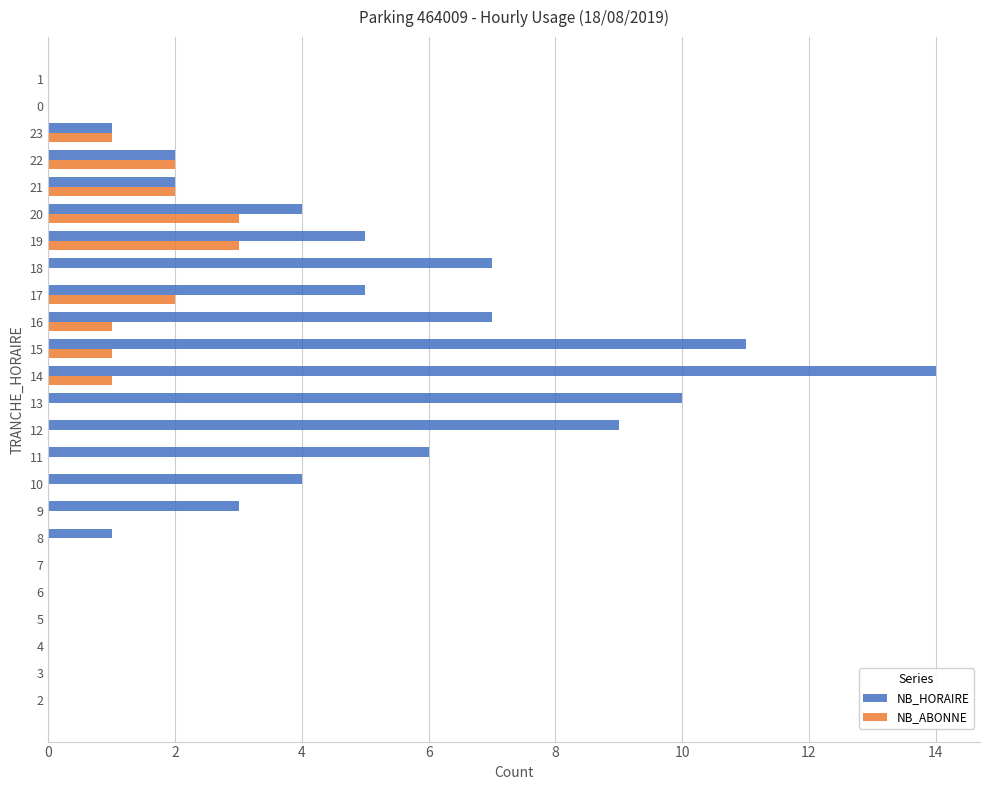

Read the NB_HORAIRE value at 11, to the nearest 5.

5